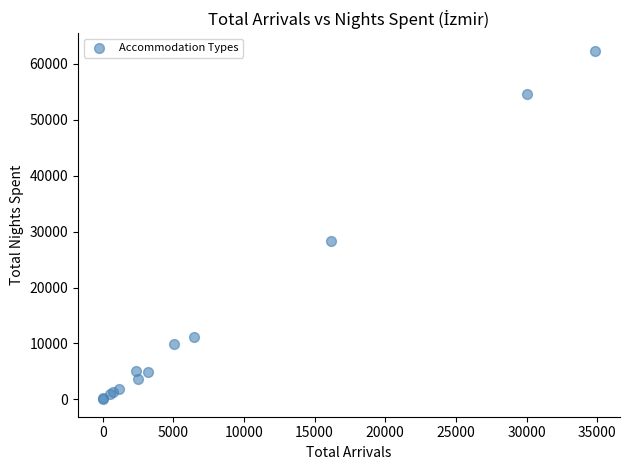

What Y value in the scatter plot is closest to 31199?

28393